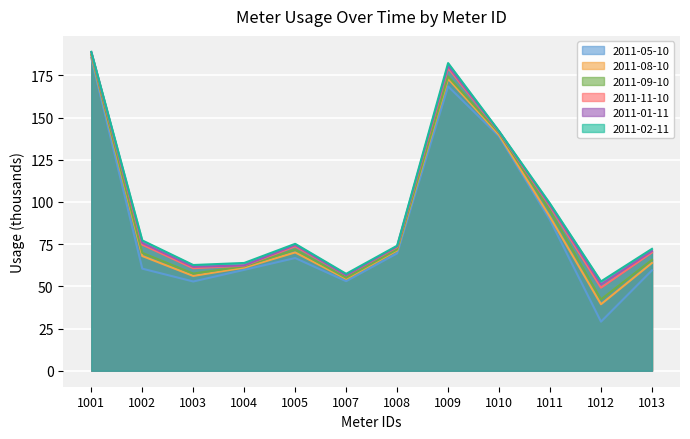

What is the difference between the maximum and minimum values in the 2011-11-10 series?

139.2